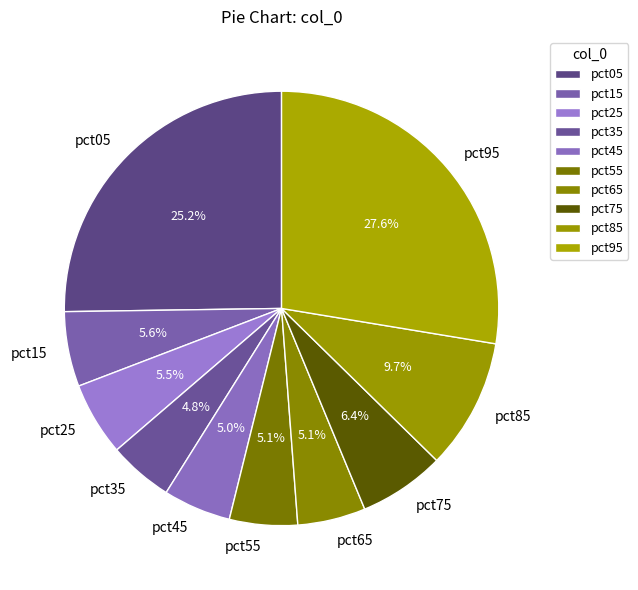

What is the largest slice in the pie chart?

pct95